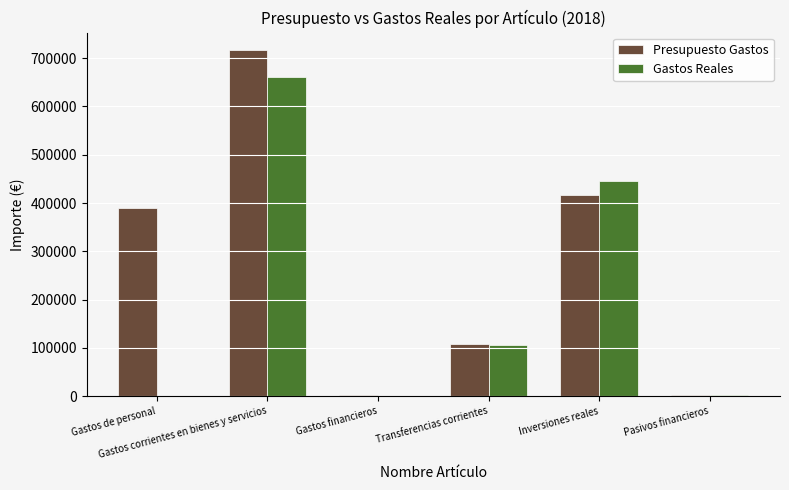

Count the number of data series in this chart.

2